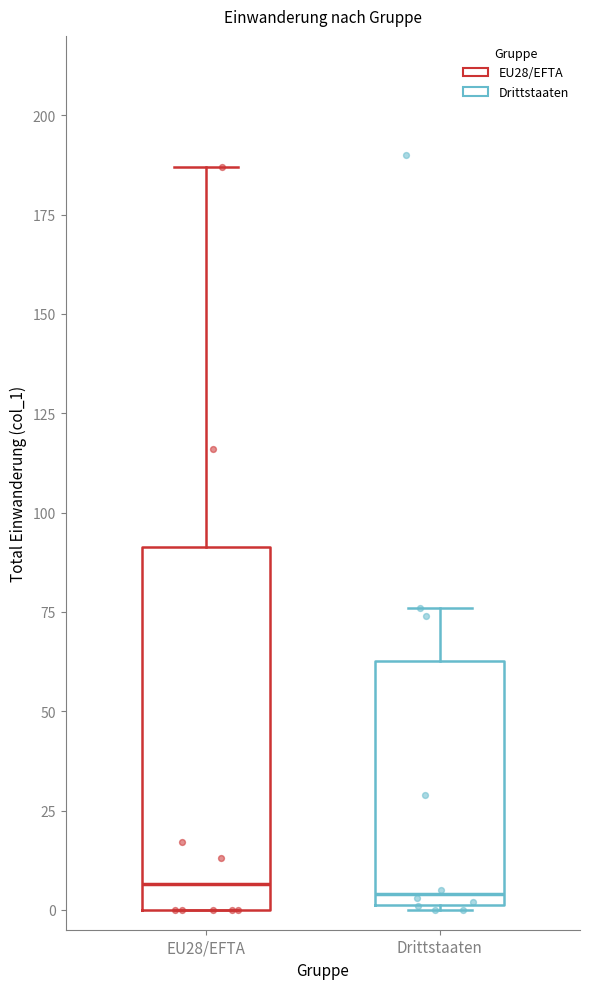

Reading left to right, read every box against the y-axis: the position of its median line, the range the box covers, and the ends of its whiskers. The values are not printed on the chart, so give them approximately, as read against the axis.

EU28/EFTA: median 5, box 0 to 90, whiskers 0 to 185
Drittstaaten: median 5, box 0 to 65, whiskers 0 to 75